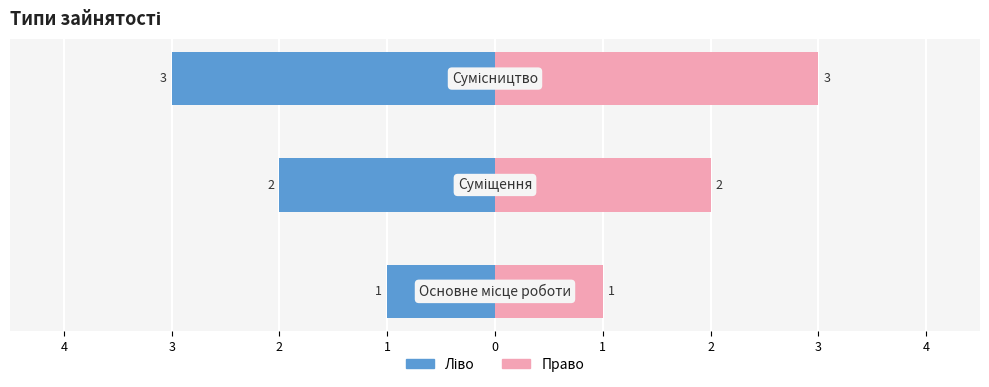

How many values in the Ідентифікатор (право) series exceed 2?

1